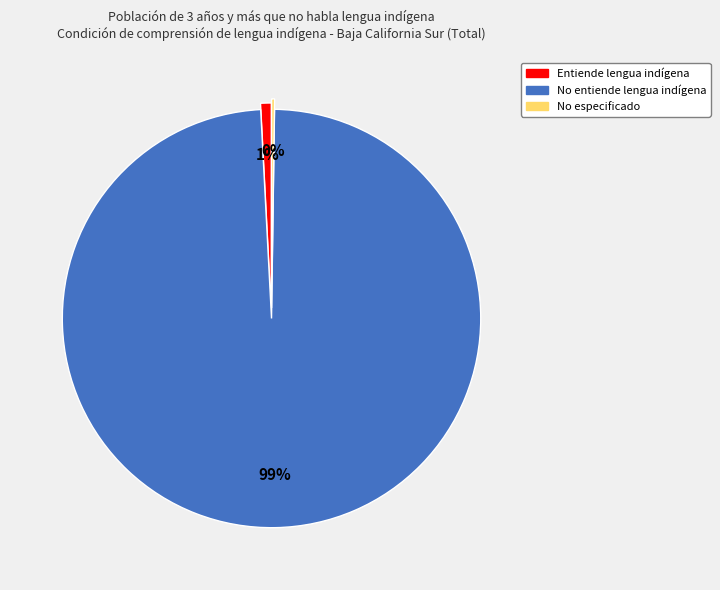

Which has a higher value, No entiende lengua indígena or Entiende lengua indígena?

No entiende lengua indígena